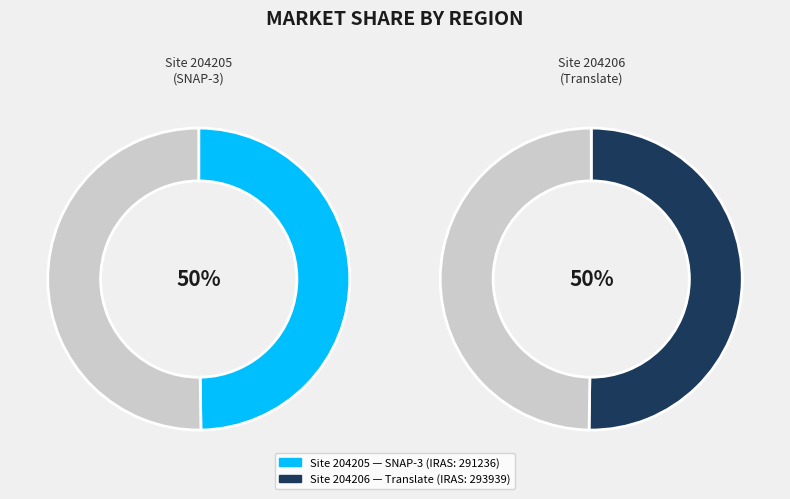

What is the change in value from 204205 to 204206?

+2703